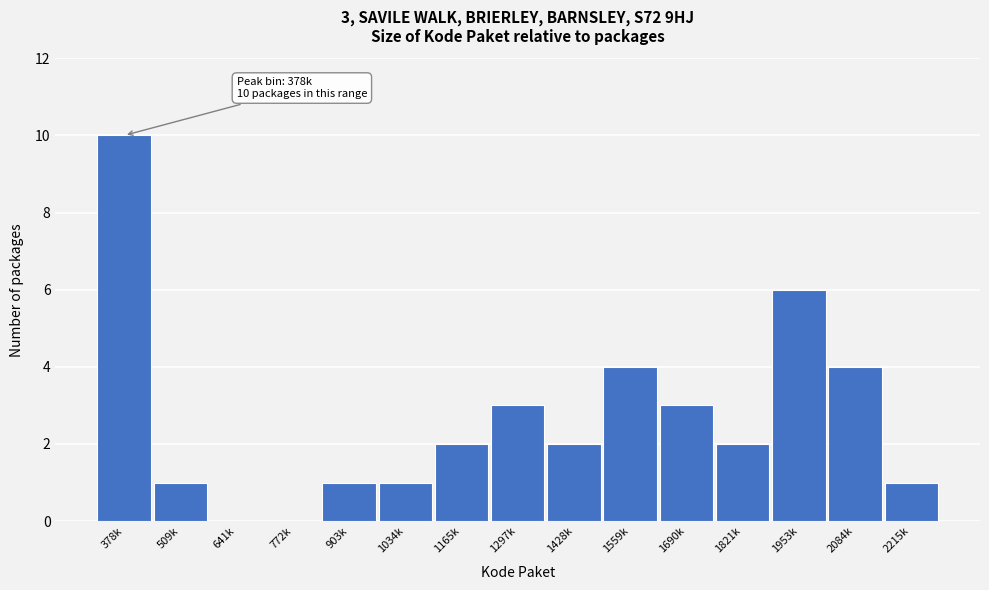

Reading left to right, extract all data points from this chart.

378k=10	509k=1	641k=0	772k=0	903k=1	1034k=1	1165k=2	1297k=3	1428k=2	1559k=4	1690k=3	1821k=2	1953k=6	2084k=4	2215k=1